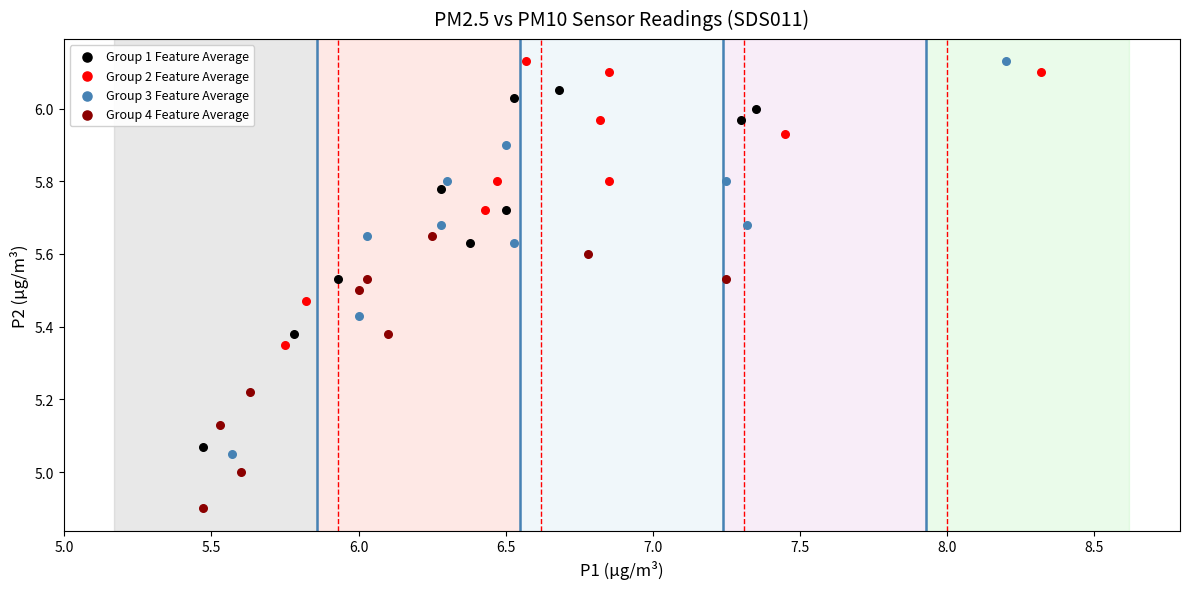

Which series has the widest spread of Y values?

Group 3 Feature Average